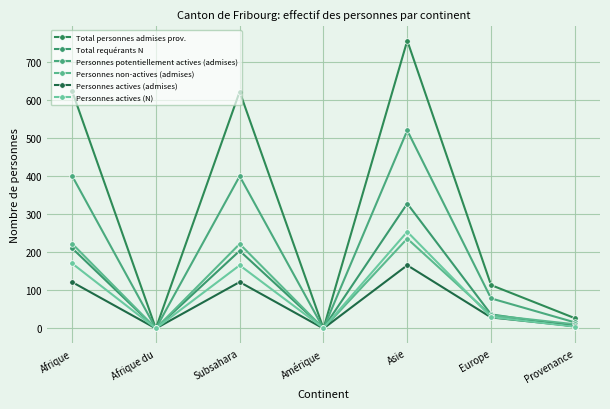

The value of Total personnes admises prov. at Amérique is 0. True or false?

True